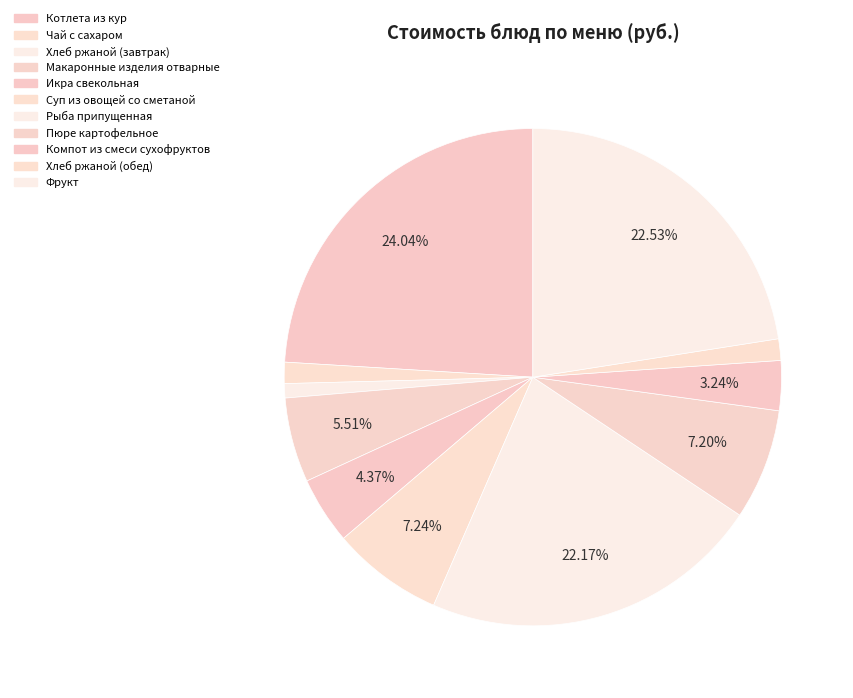

To the nearest percent, what is the difference between the largest and smallest slice percentages?

23%